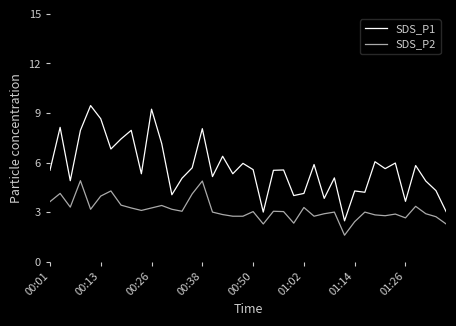

True or false: SDS_P2 and SDS_P1 cross at least once.

False